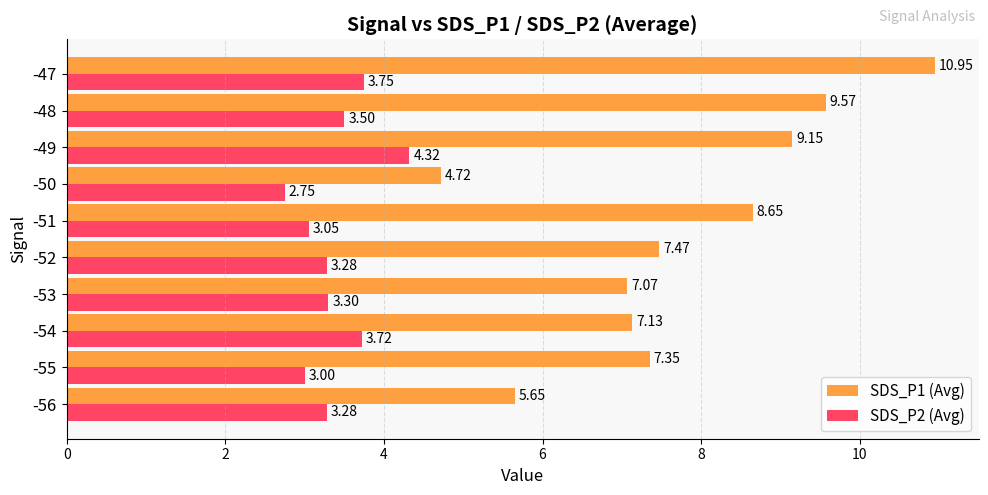

Which series has the largest total across all categories?

SDS_P1 (Avg)